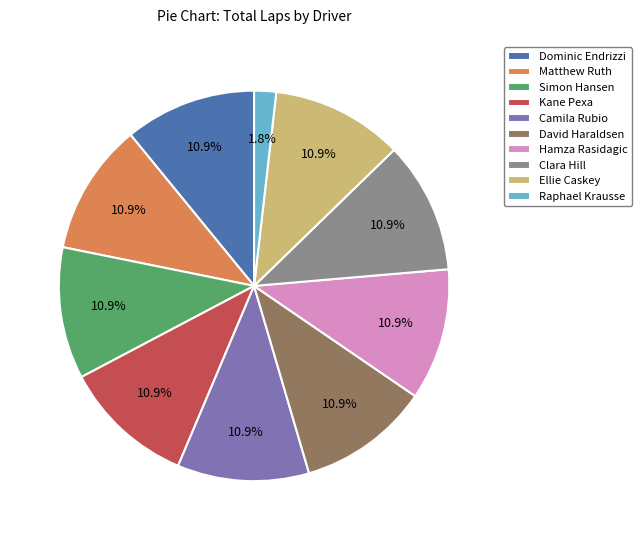

To the nearest percent, what percentage of the pie is Dominic Endrizzi?

11%